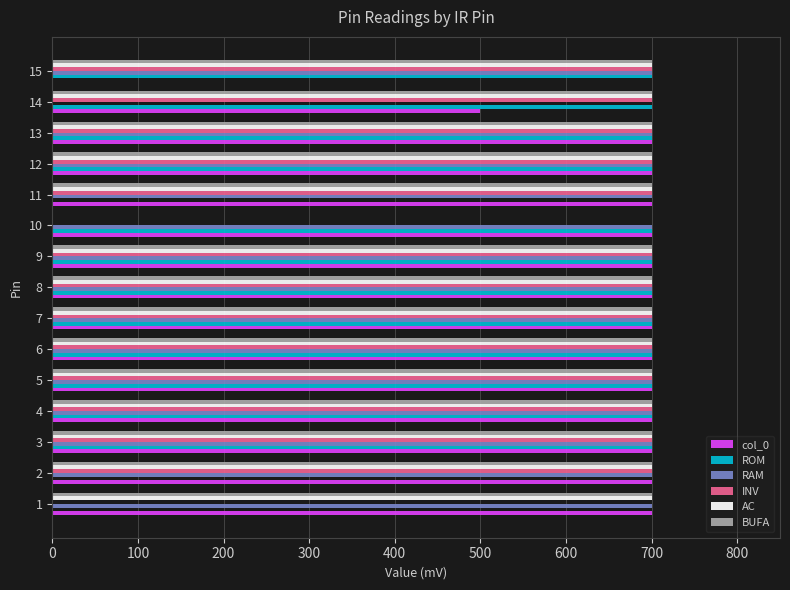

The value of INV at 10 is -456. True or false?

False